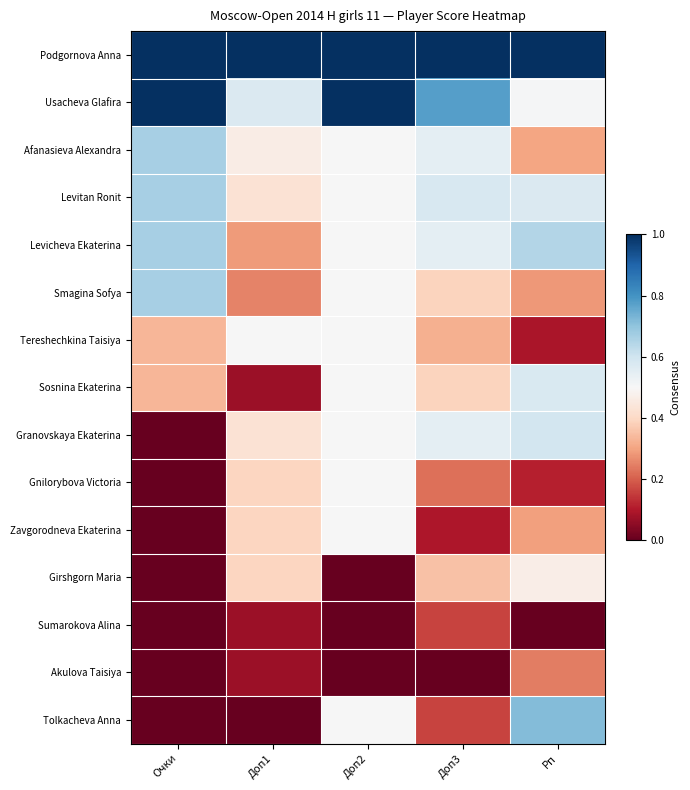

What is the total value across all series at Доп2?

7.0